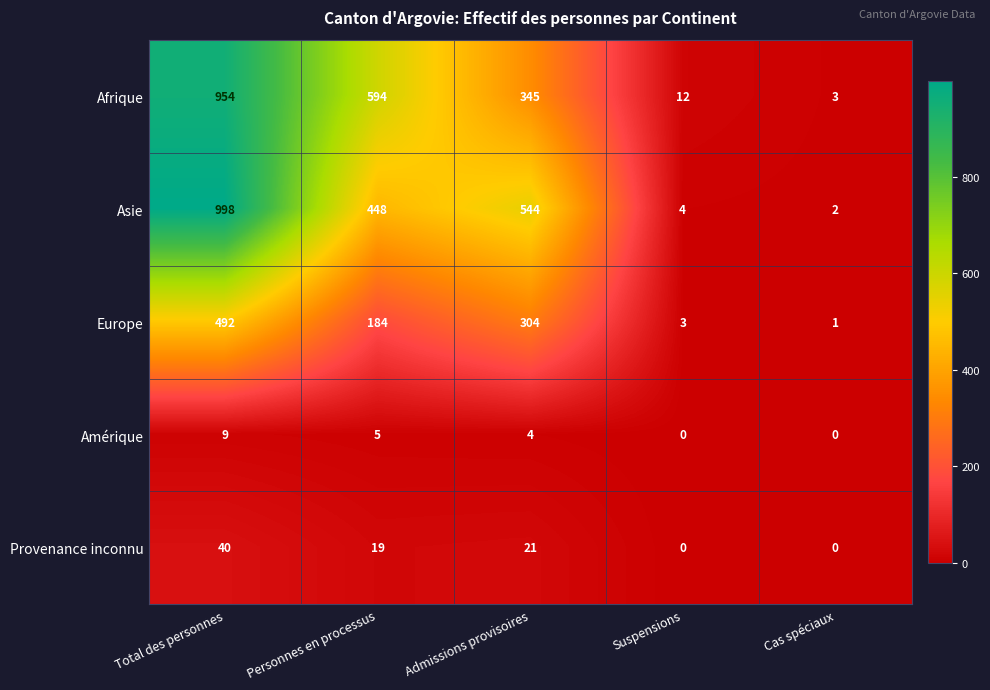

What is the difference between the second highest and second lowest values in the Provenance inconnu series?

21